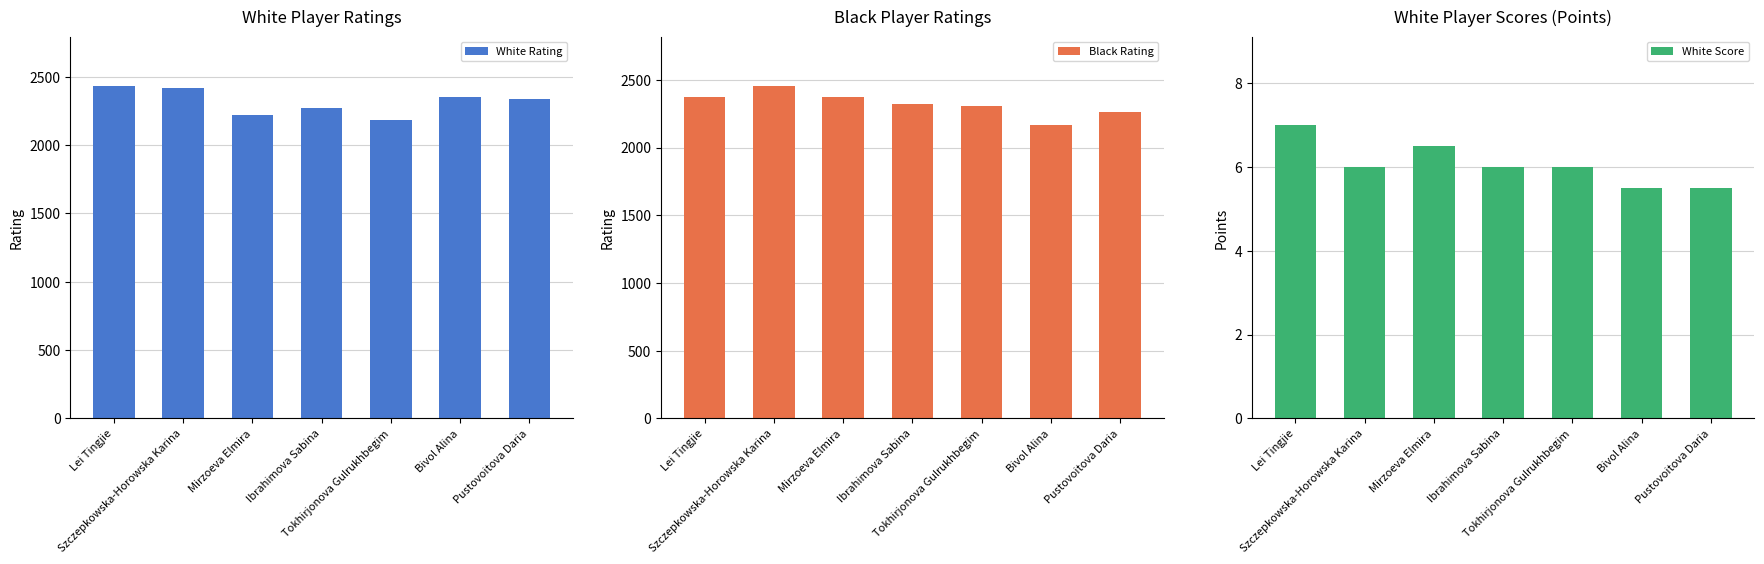

At which category is the sum across all series the highest?

Szczepkowska-Horowska Karina